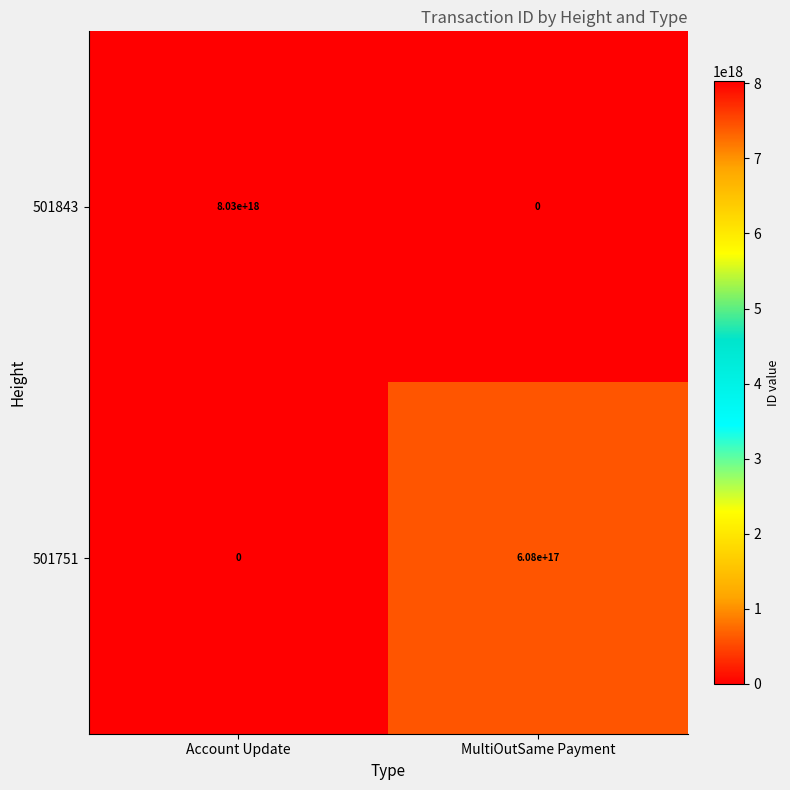

True or false: 501843 has a value of 8030000000000000000 at Account Update.

True